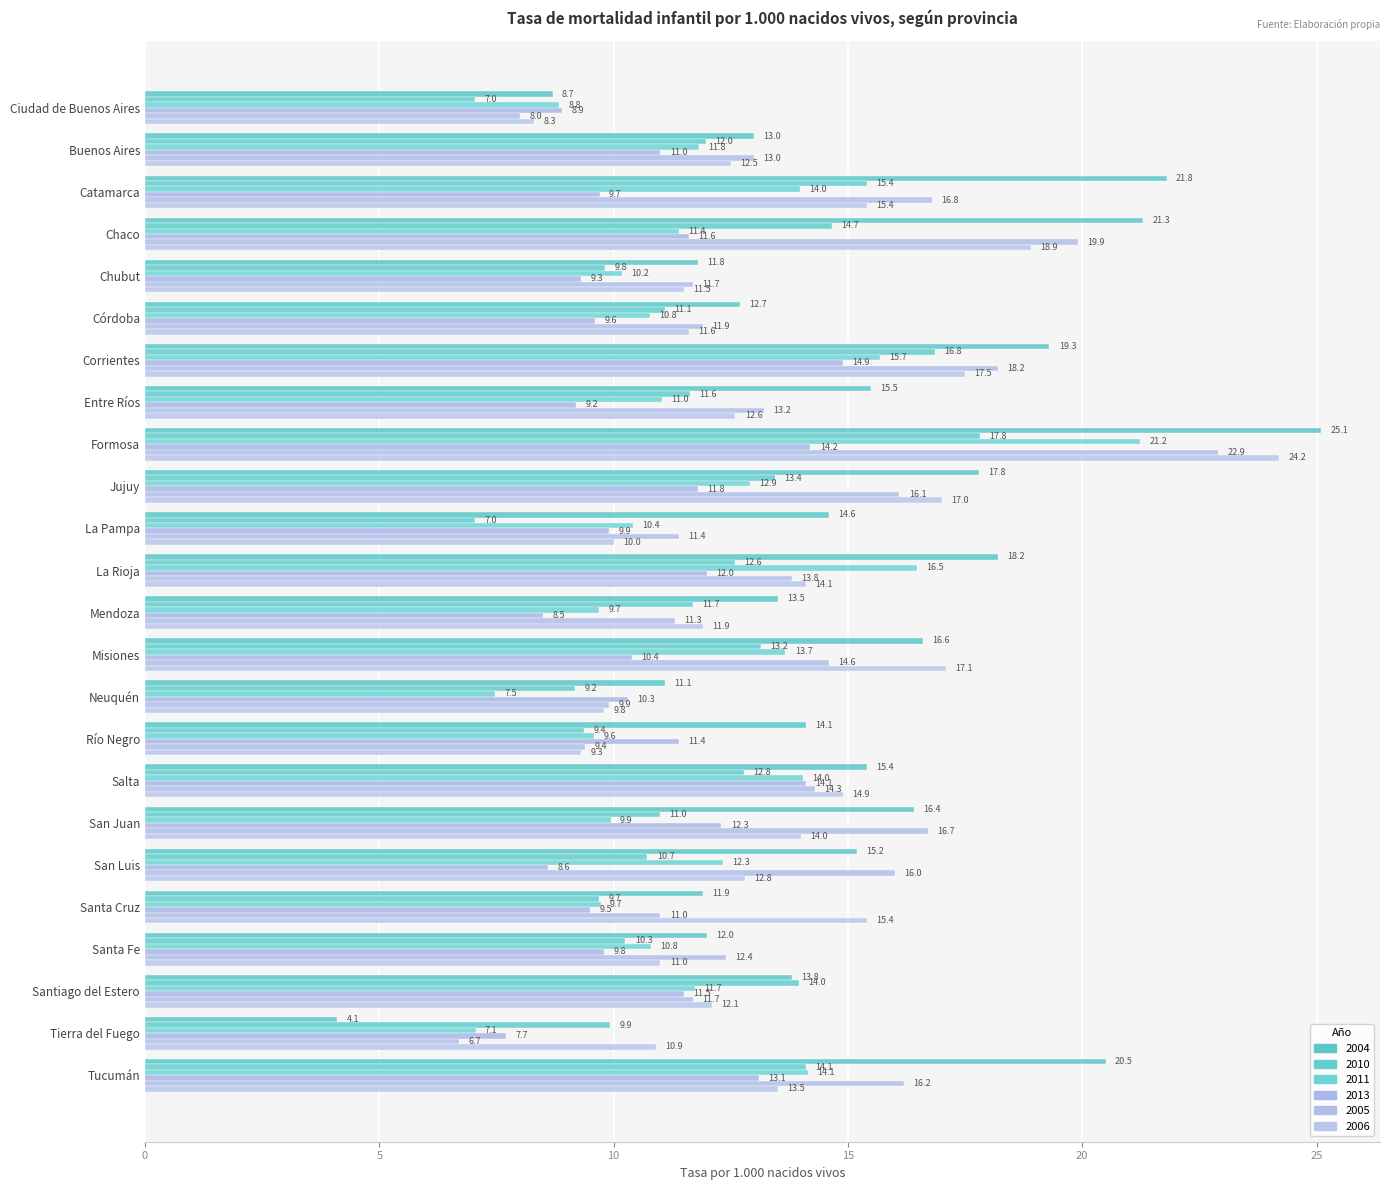

How many data points in 2013 are less than 10?

11